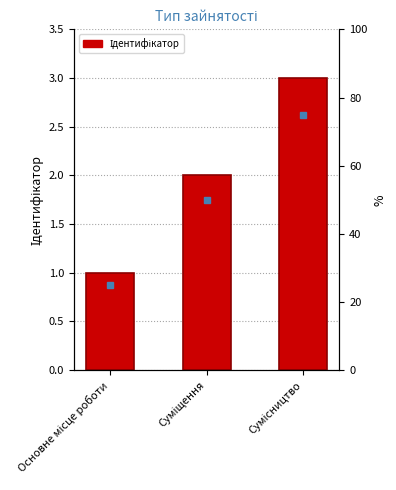

The chart shows a value of 1 at Сумісництво. True or false?

False